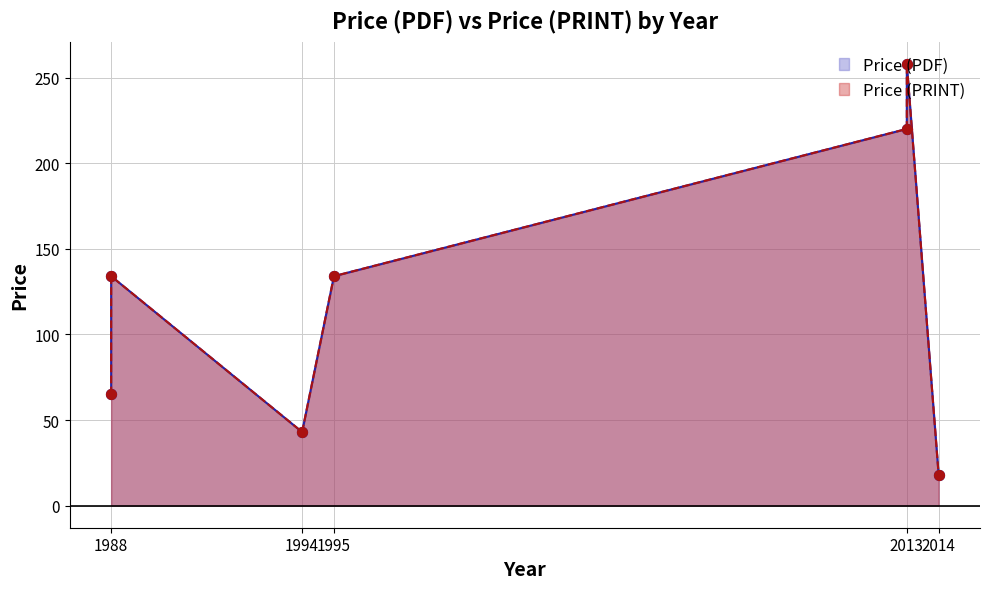

Is the value of Price (PDF) at 1994 greater than the value of Price (PRINT) at 1994?

No